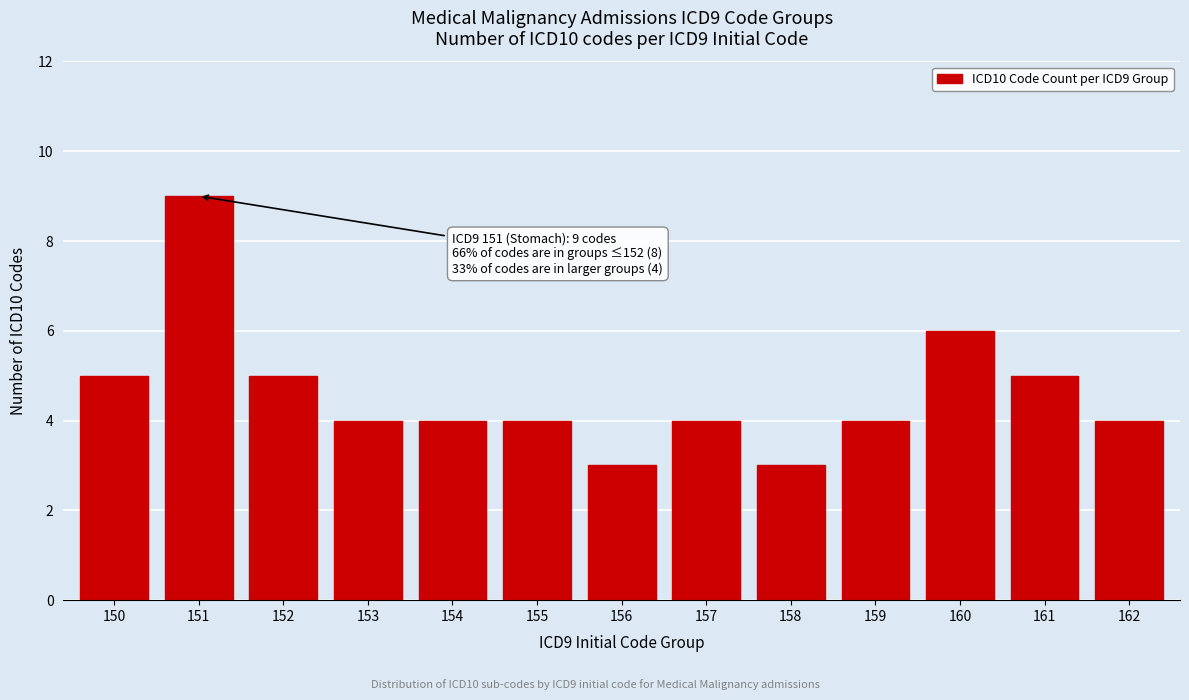

Reading left to right, extract all data points from this chart.

5	9	5	4	4	4	3	4	3	4	6	5	4